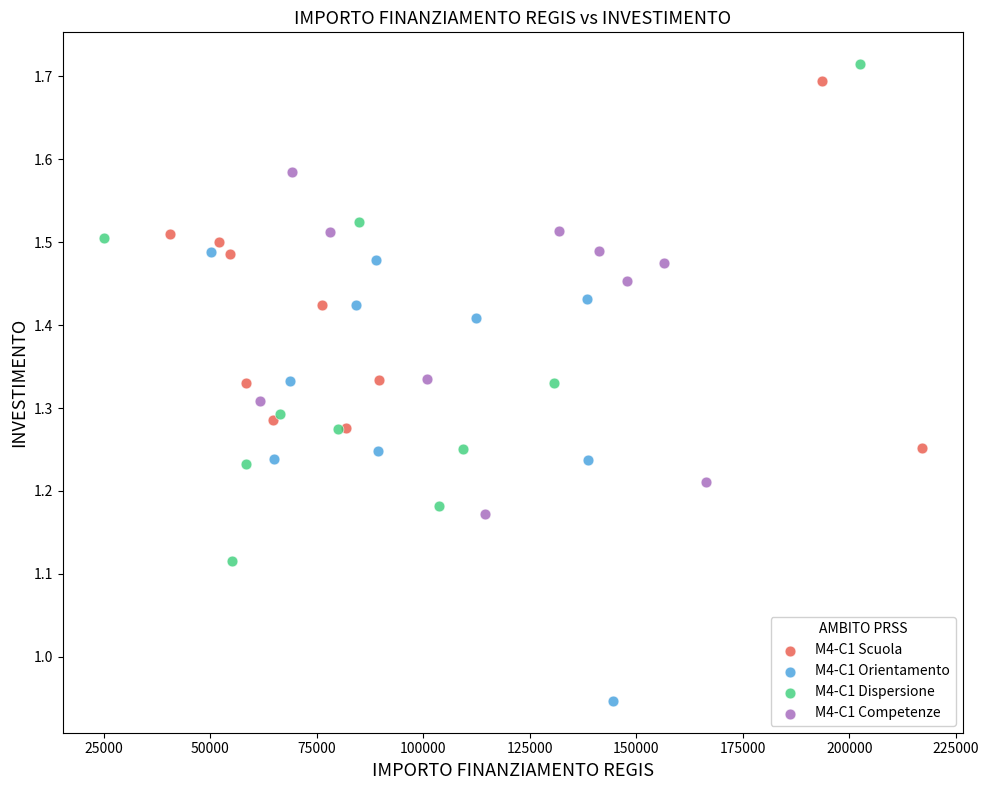

What are all the series names shown in the legend?

M4-C1 Scuola, M4-C1 Orientamento, M4-C1 Dispersione, M4-C1 Competenze